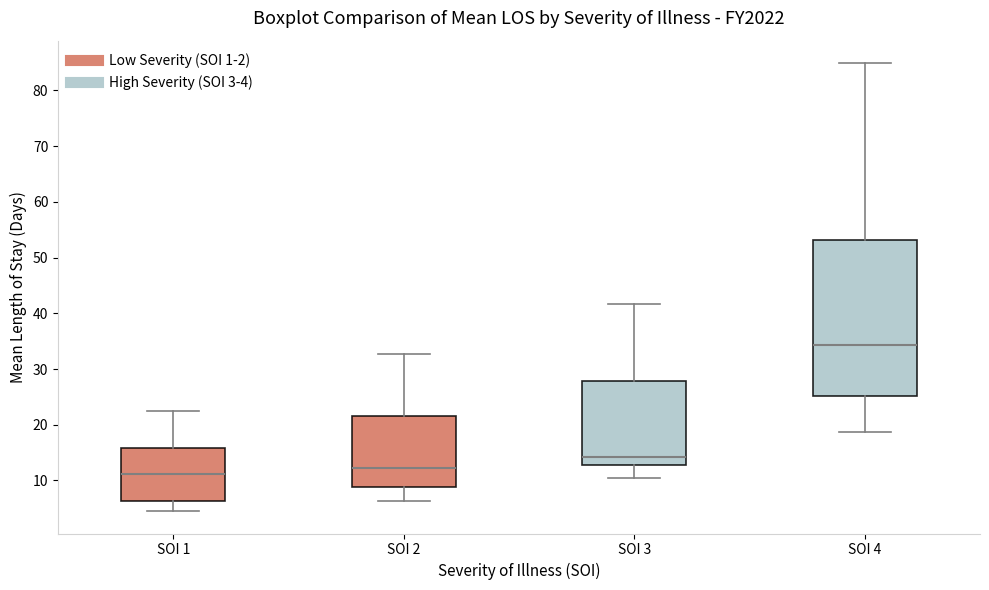

Which box is the tallest, from its lower edge to its upper edge?

SOI 4